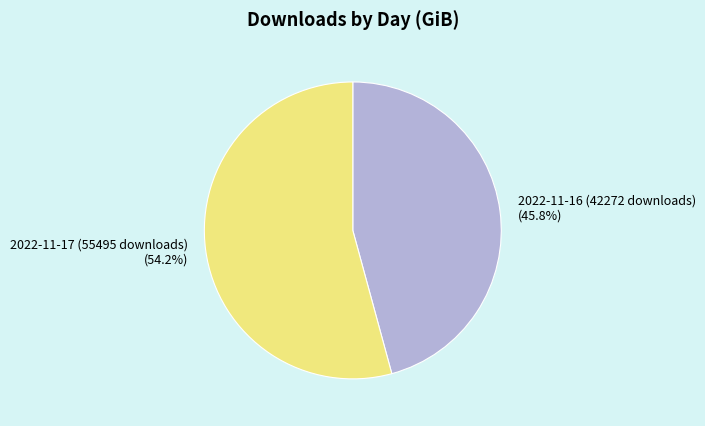

What is the largest slice in the pie chart?

2022-11-17 (55495 downloads)